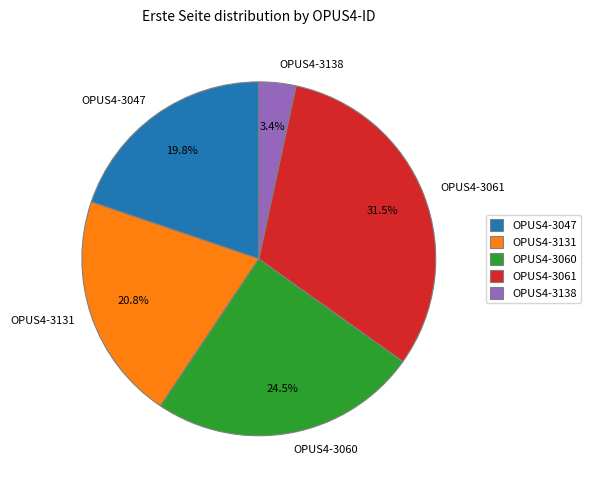

Is it true that OPUS4-3047 is 20% of the pie?

True